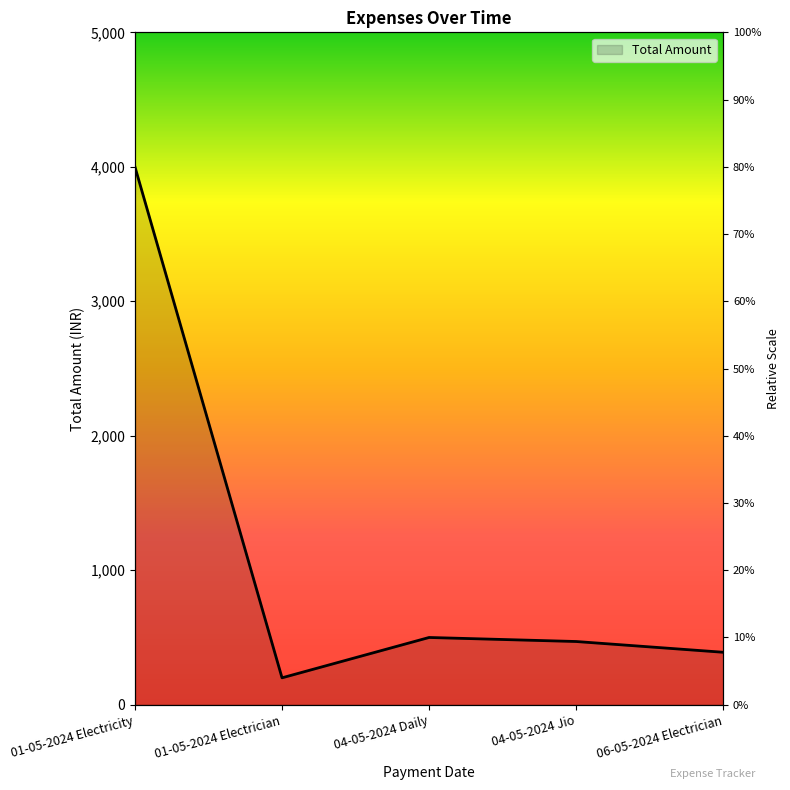

Which label corresponds to the smallest value in the chart?

01-05-2024 Electrician